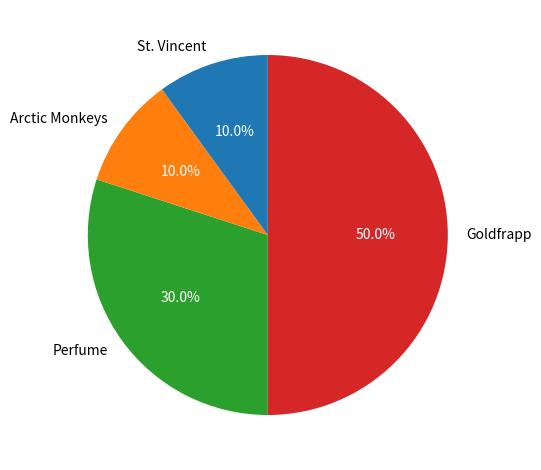

How much of the chart is everything except Arctic Monkeys?

90.0%